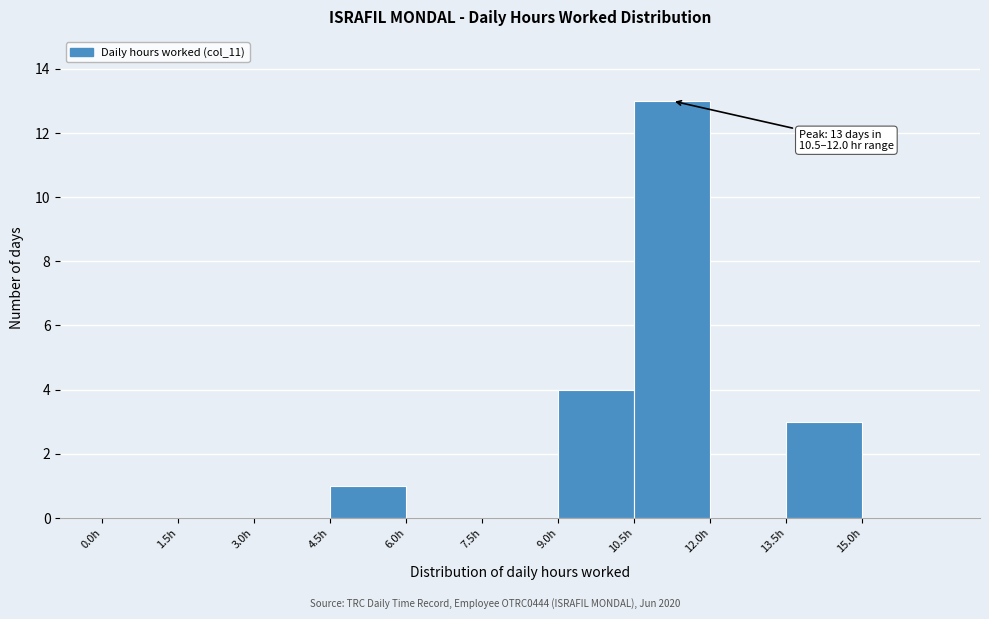

Which range on the x-axis has the tallest bar?

10.5 to 12.0